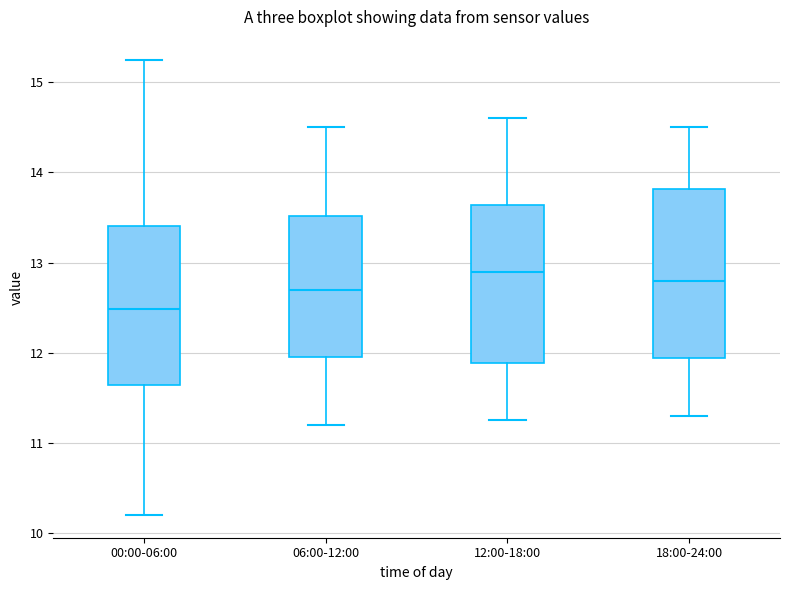

Where is the upper edge of the box for 12:00-18:00 on the y-axis? The values are not printed on the chart, so give them approximately, as read against the axis.

13.6